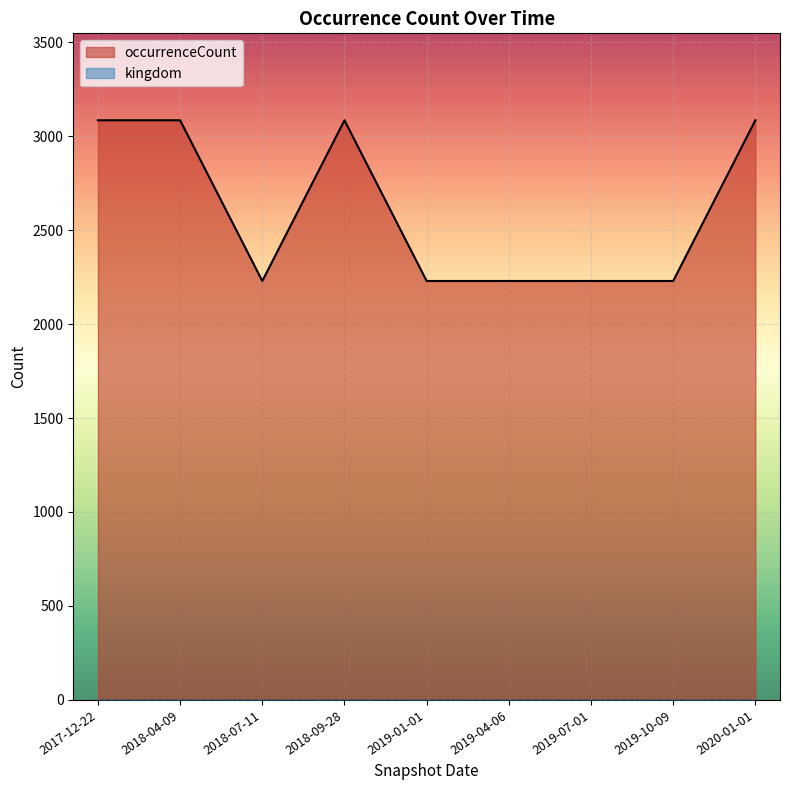

What position from the right is 2018-04-09?

8